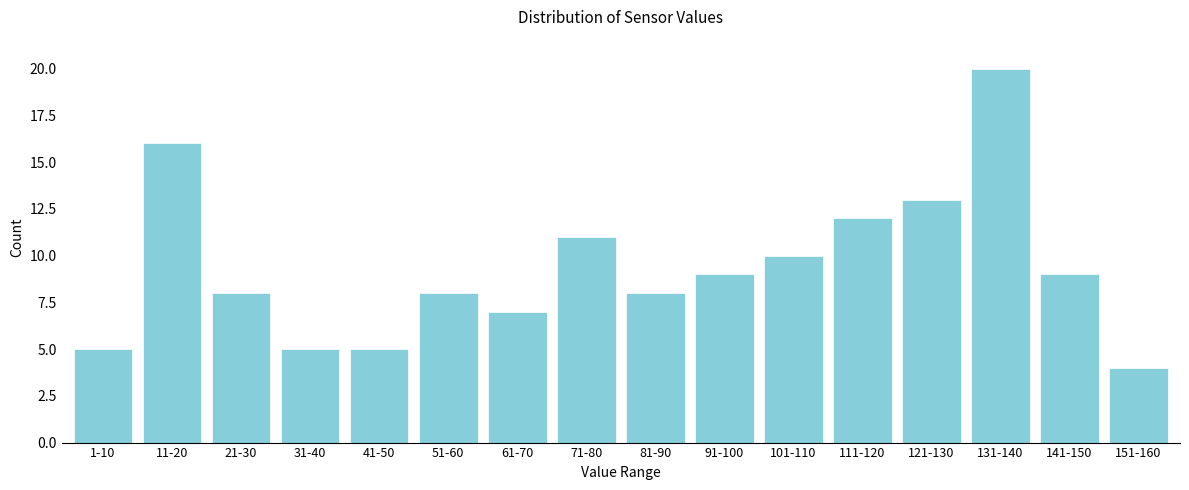

Reading right to left, extract all data points from this chart.

4	9	20	13	12	10	9	8	11	7	8	5	5	8	16	5